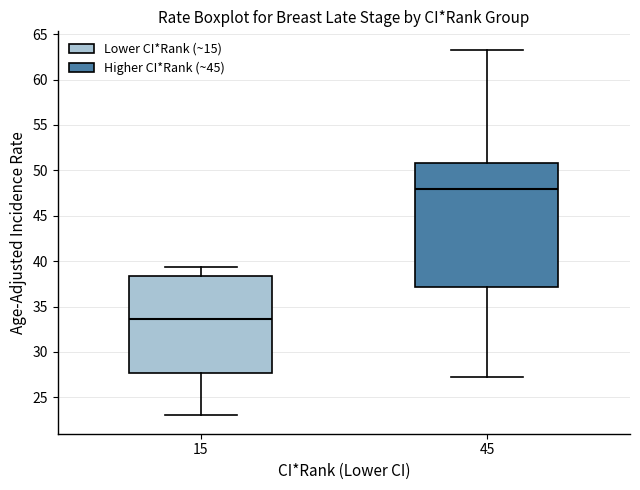

Which box's median line is the highest?

45